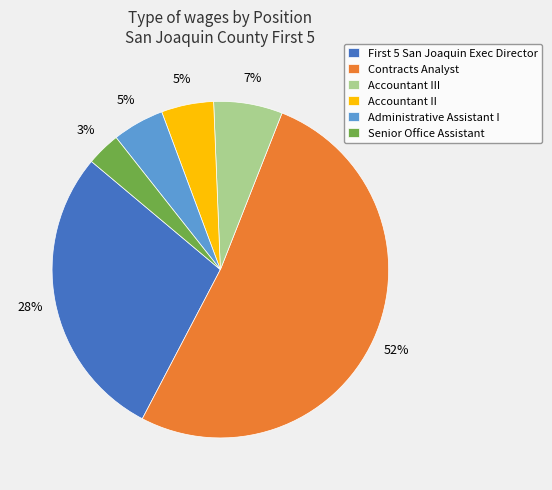

Which slice represents more than half of the pie?

Contracts Analyst